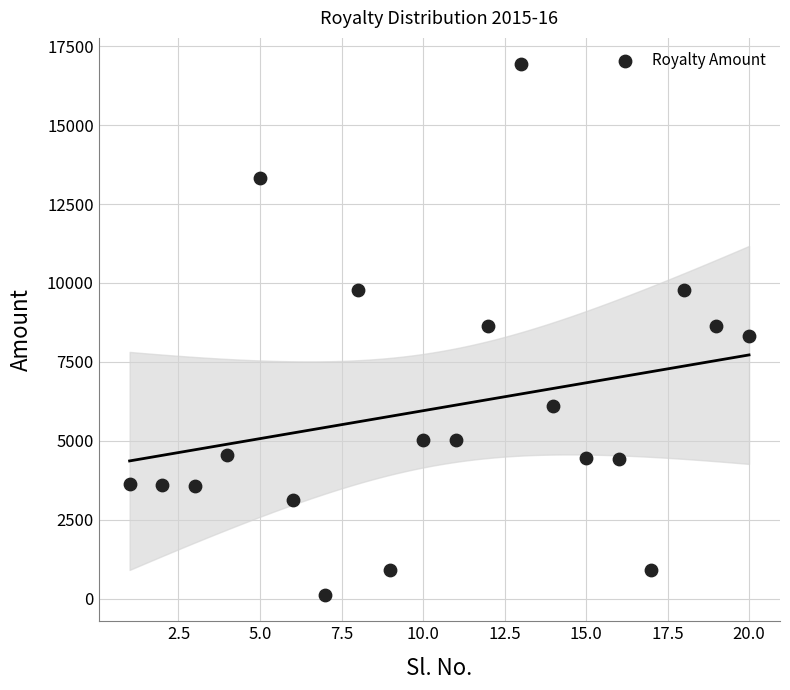

What is the range of Y values (max minus min)?

16797.5